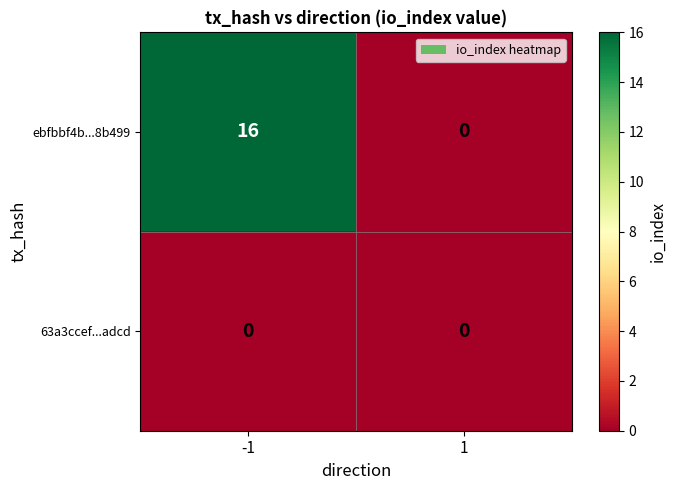

What is the highest value of the ebfbbf4b...8b499 series?

16